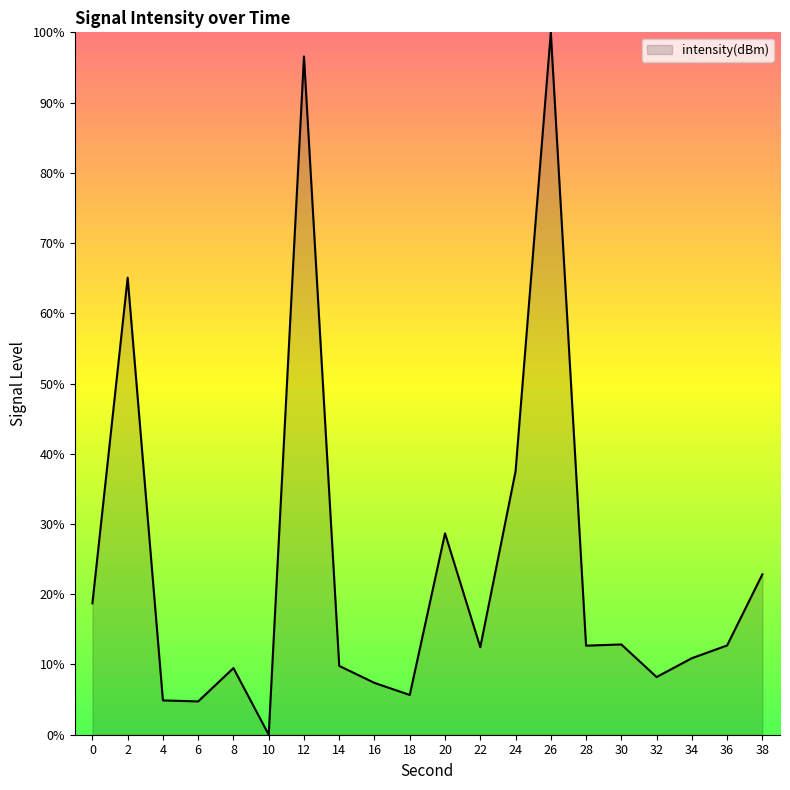

What is the change in value from 6 to 14?

+5.1